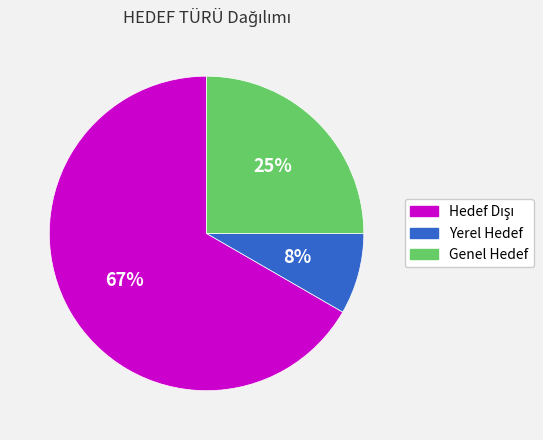

To the nearest percent, what percentage of the pie is Genel Hedef?

25%